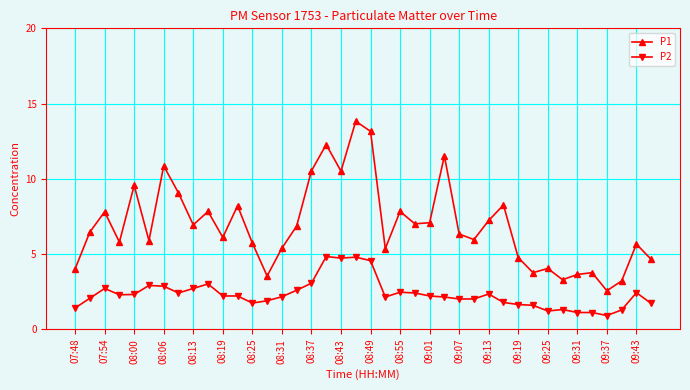

What is the minimum value shown in the chart?

0.9